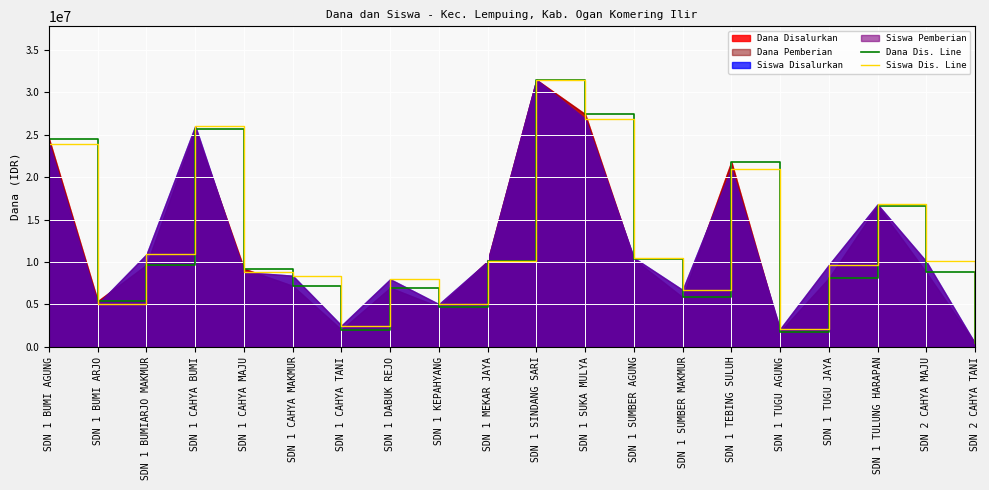

Which label corresponds to the largest value in the chart?

SDN 1 SINDANG SARI